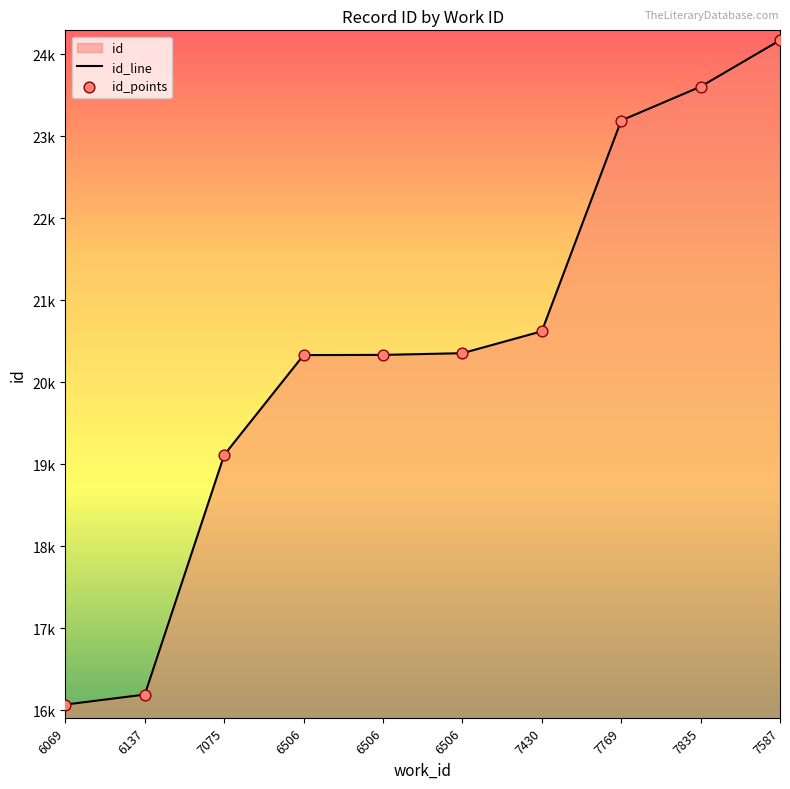

Which series has the widest spread of Y values?

id_line